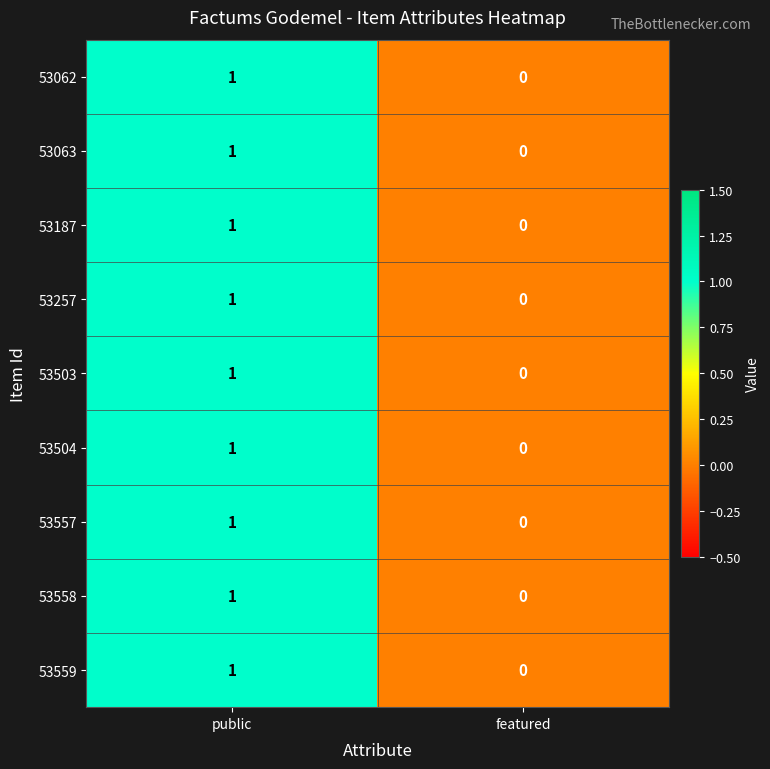

Where is 53063 nearest to the value 0?

featured